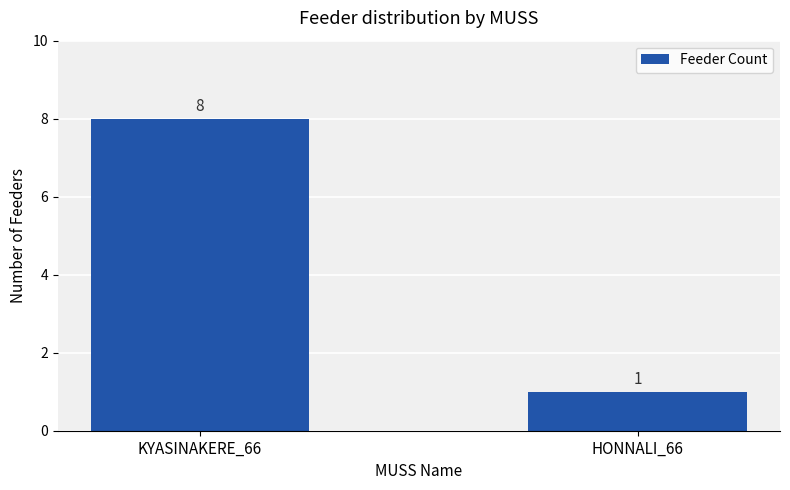

How many categories are shown in the chart?

2